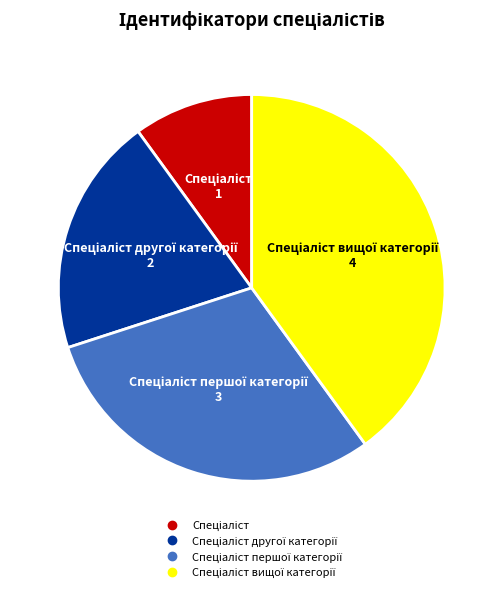

Is there any slice that represents more than half of the pie?

No